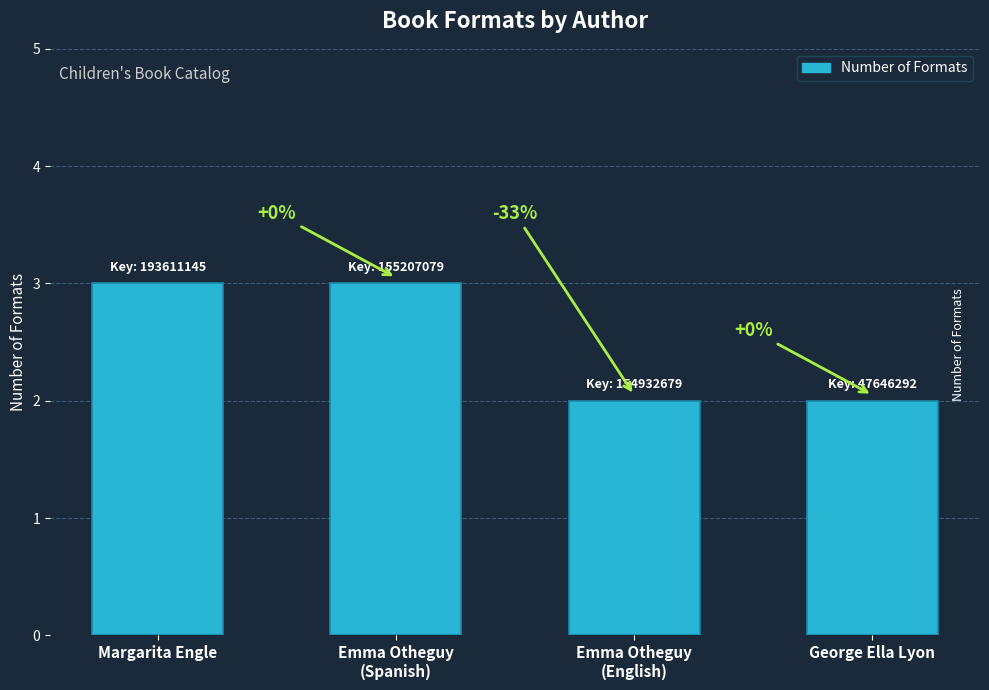

Rank the categories by value from lowest to highest.

Emma Otheguy
(English), George Ella Lyon, Margarita Engle, Emma Otheguy
(Spanish)